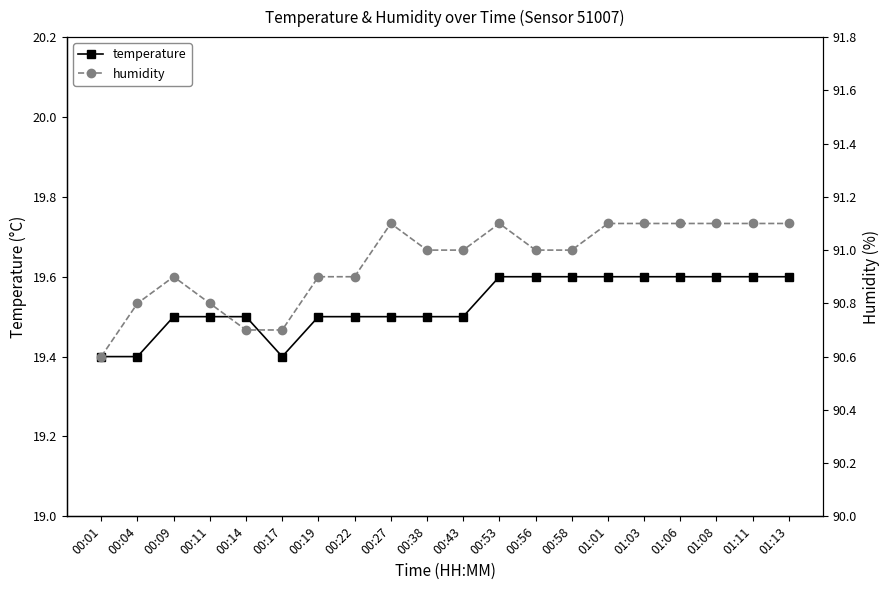

What are all the series names shown in the legend?

temperature, humidity